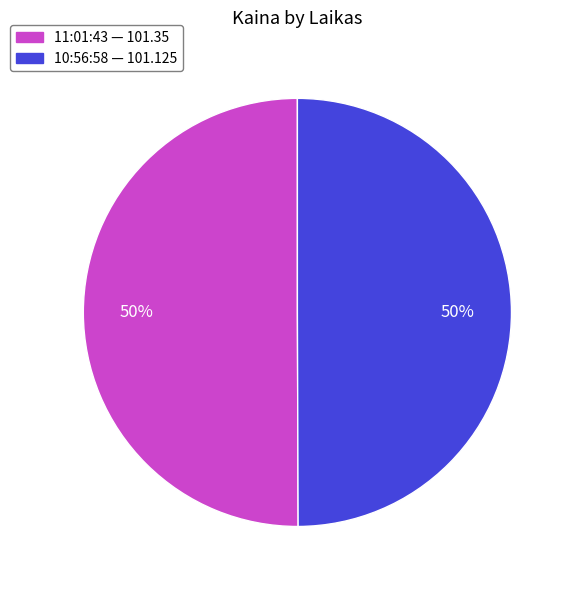

To the nearest percent, what percentage of the pie is 10:56:58?

50%